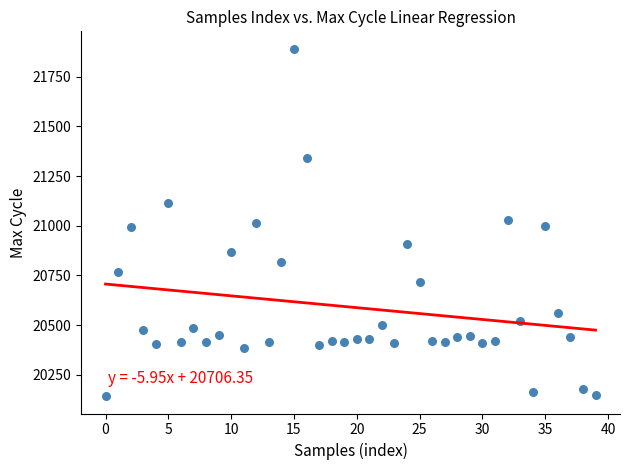

What is the range of Y values (max minus min)?

1749